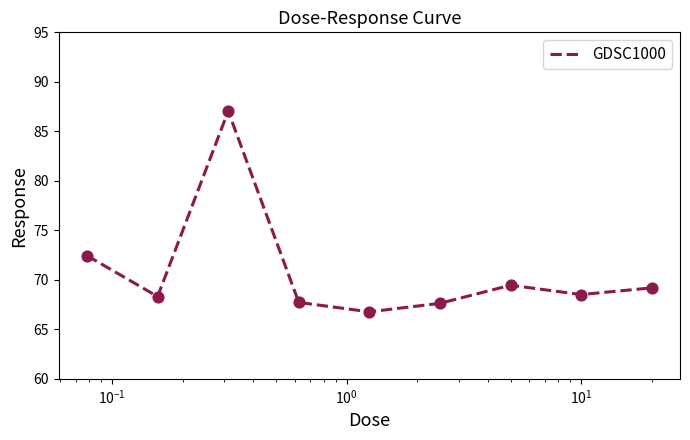

What is the difference between the maximum and minimum values?

20.3